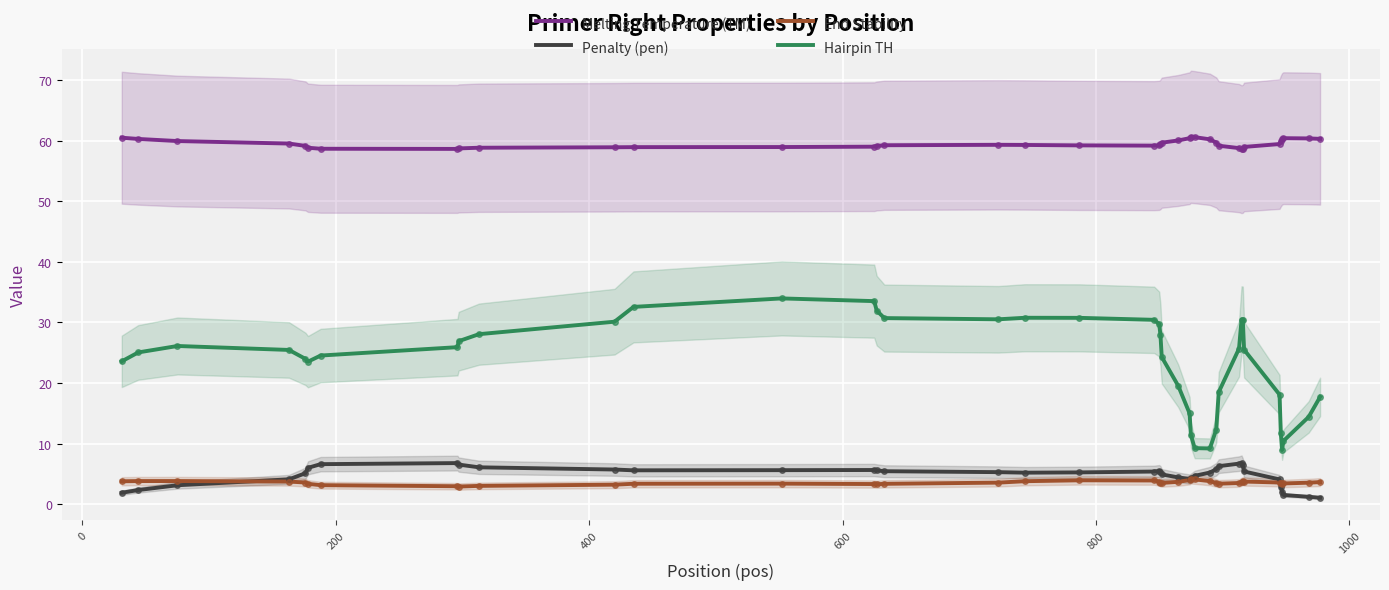

What is the highest value of the End Stability series?

4.2